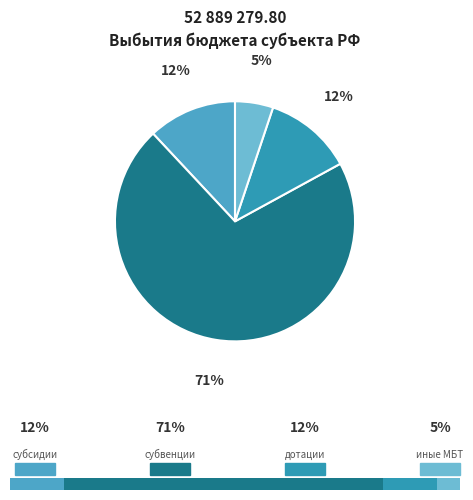

What percentage is NOT represented by субсидии?

88.0%